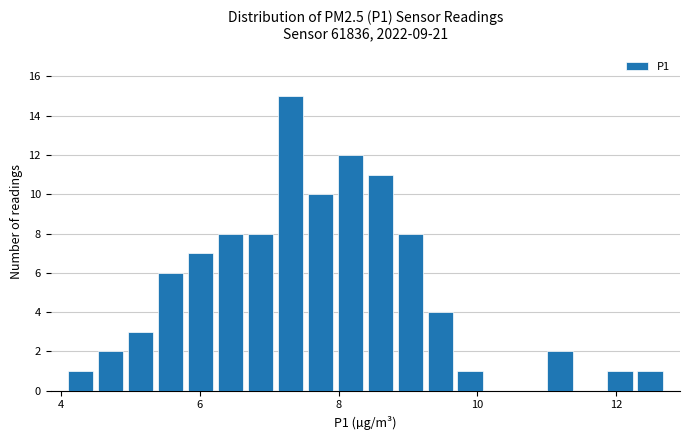

Around what value on the x-axis is the tallest bar? Give the approximate position of its centre, as read against the axis.

7.4